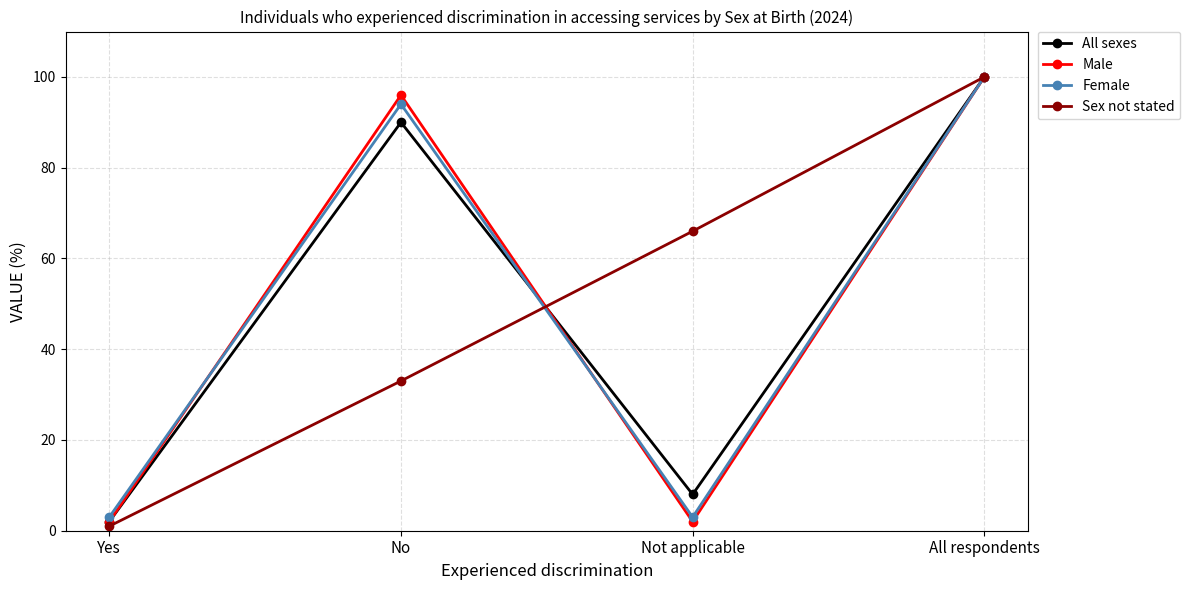

Does the chart display data point markers on the line(s)?

Yes